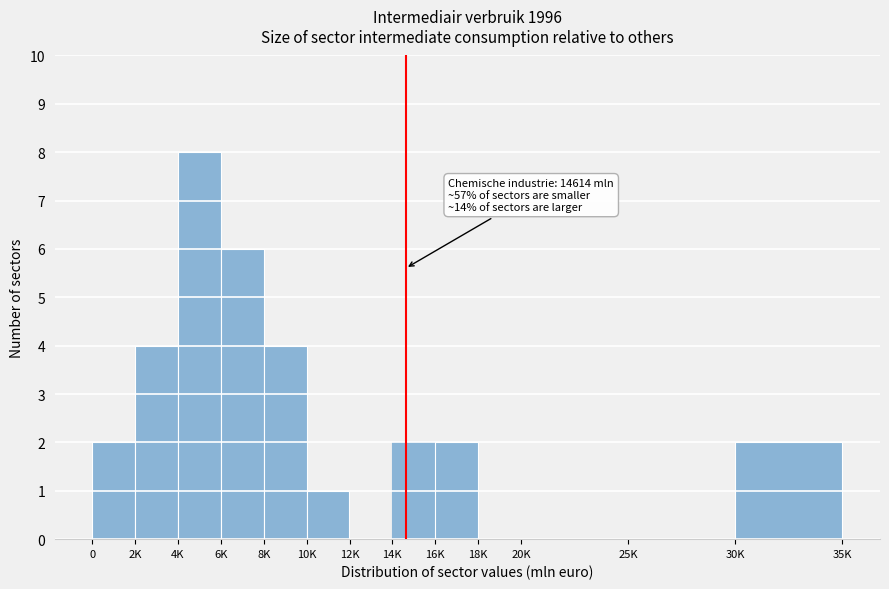

Reading right to left, extract all data points from this chart.

30K=2	25K=0	20K=0	18K=0	16K=2	14K=2	12K=0	10K=1	8K=4	6K=6	4K=8	2K=4	0=2